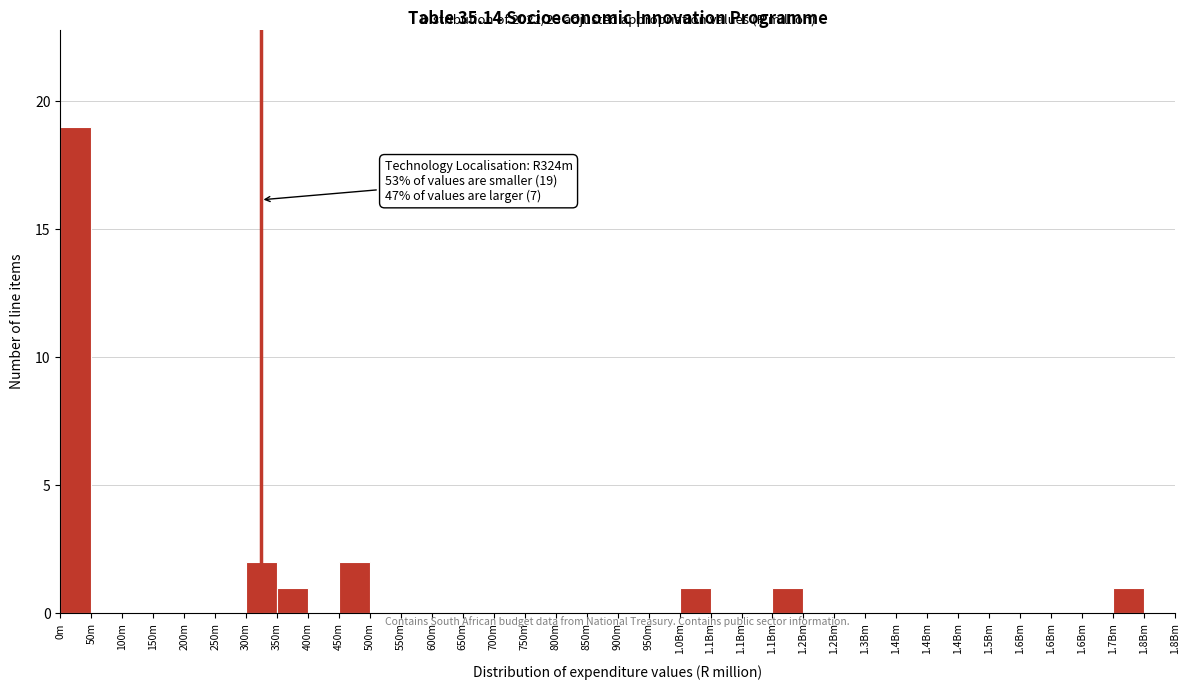

How many distinct data groups are displayed?

1